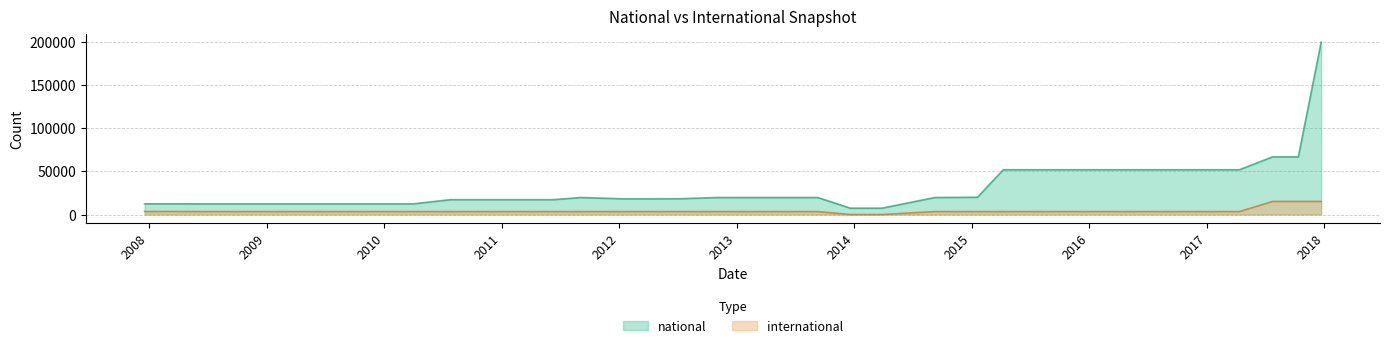

What is the sum of the values at 2013-07-09 and 2008-12-17?

6825